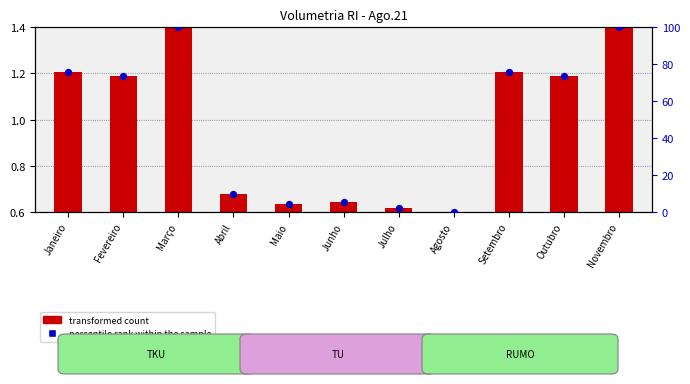

Approximately how many times larger is the value at Janeiro compared to Fevereiro?

1.0